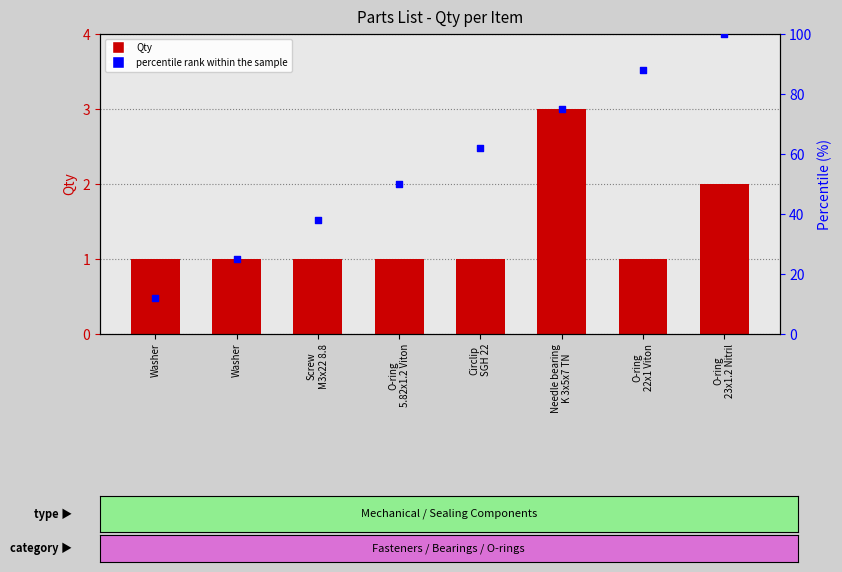

What are all the series names shown in the legend?

Qty, percentile rank within the sample